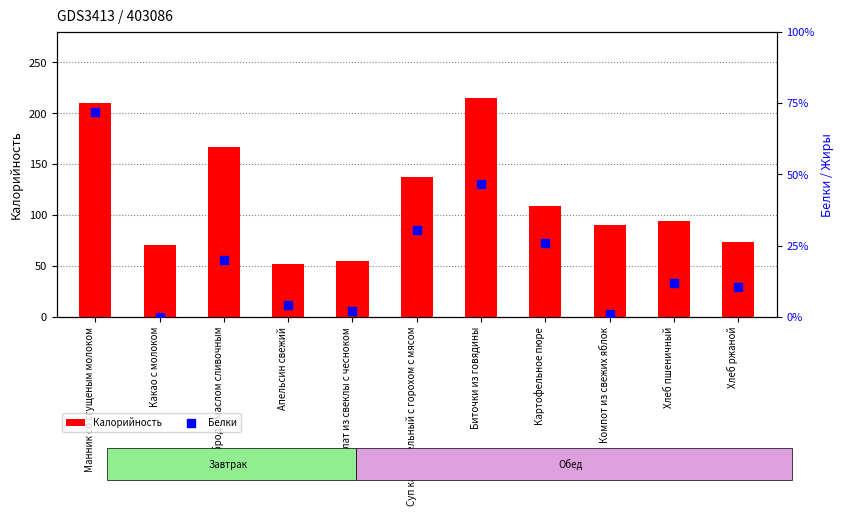

At which category is the sum across all series the highest?

Манник со сгущеным молоком